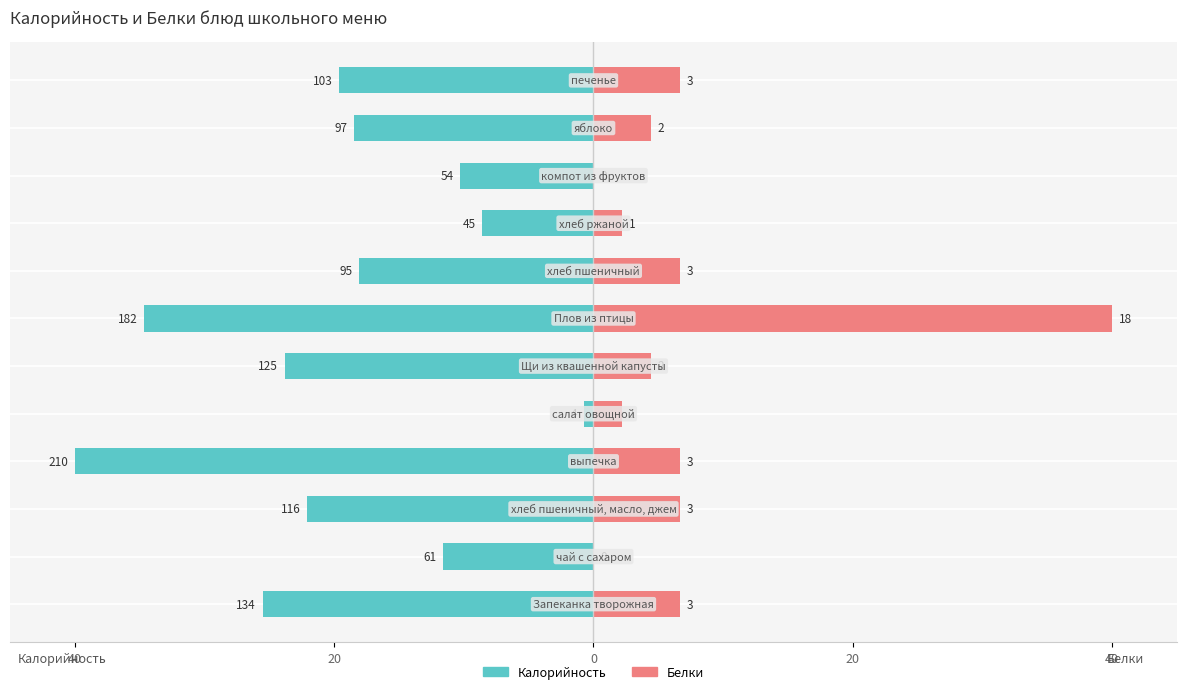

What is the difference between the second highest and second lowest values in the Белки series?

6.7